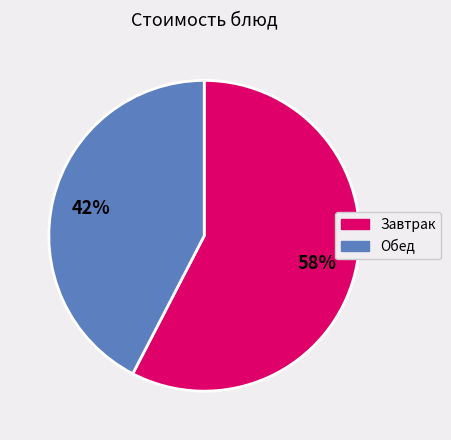

Is it true that Завтрак is 58% of the pie?

True